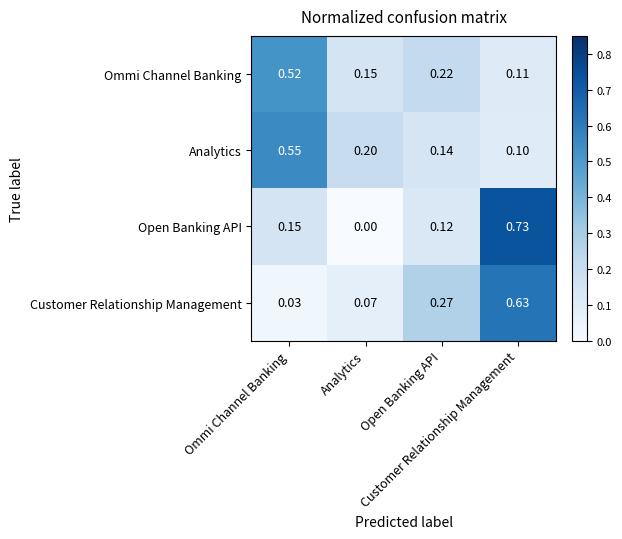

Which series has the largest total across all categories?

Ommi Channel Banking